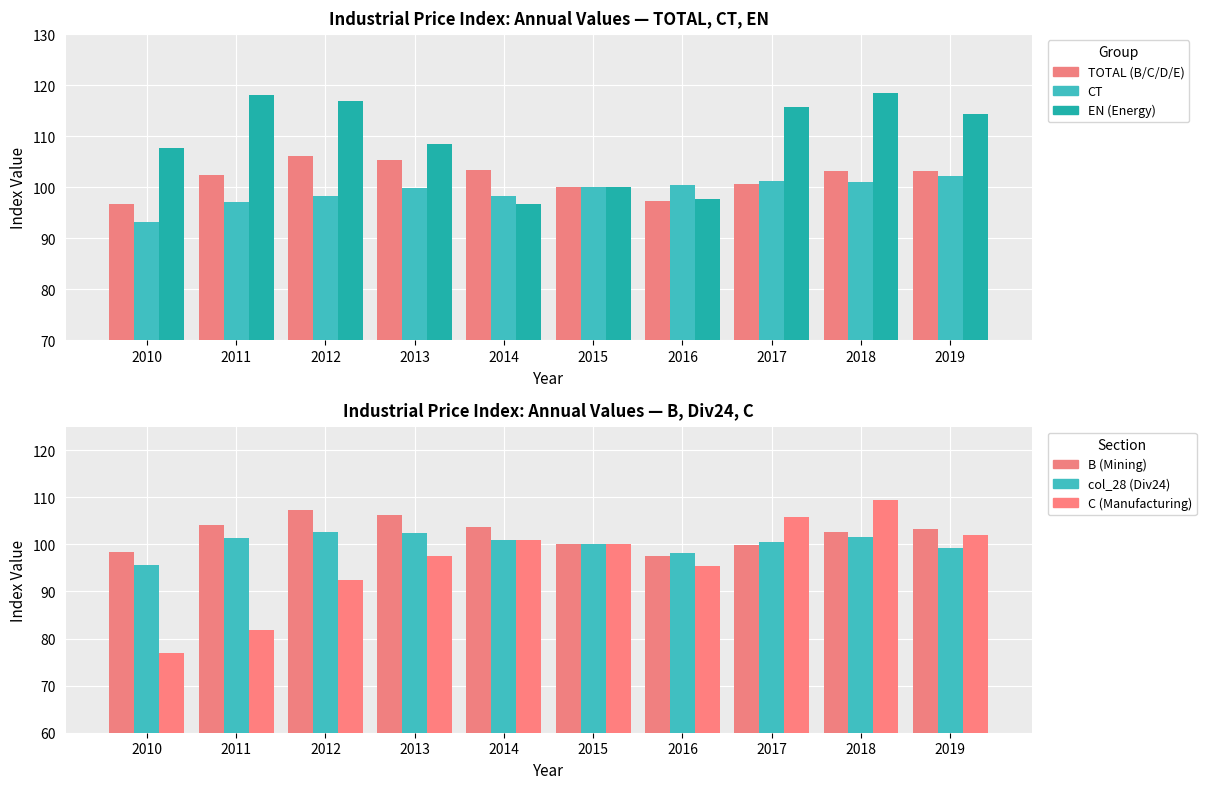

True or false: CT has a value of 27.0 at 2017.

False